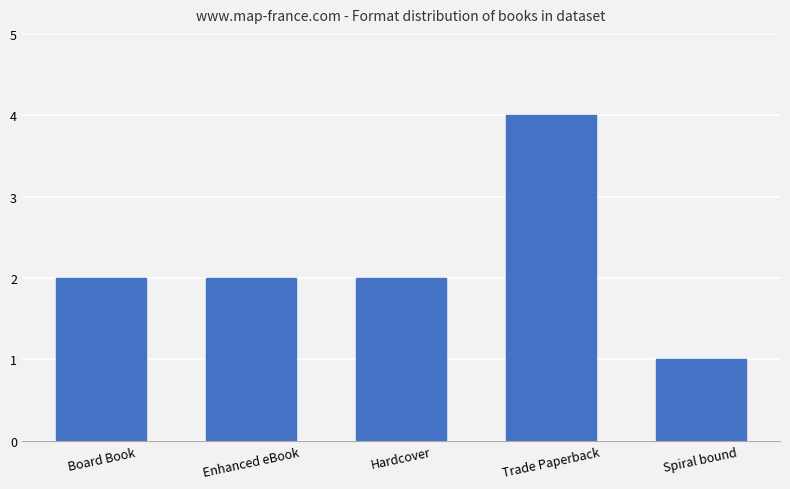

Reading left to right, transcribe all the data shown in this chart.

2	2	2	4	1